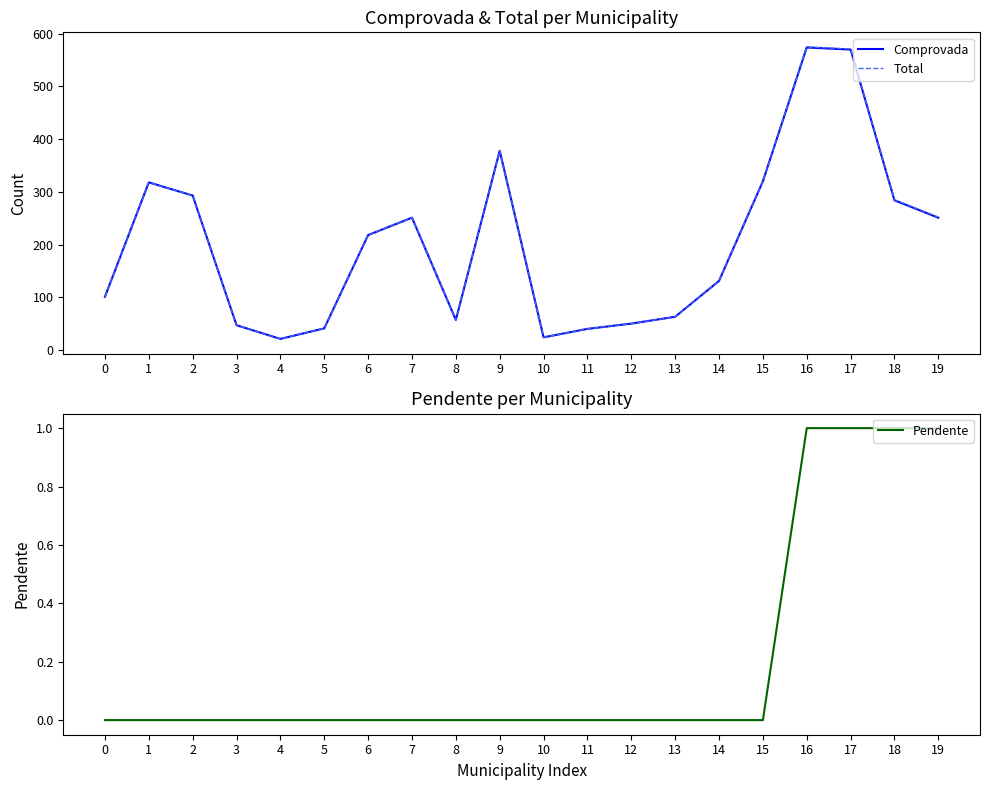

True or false: Pendente has more than 0 points higher than both neighbors.

False